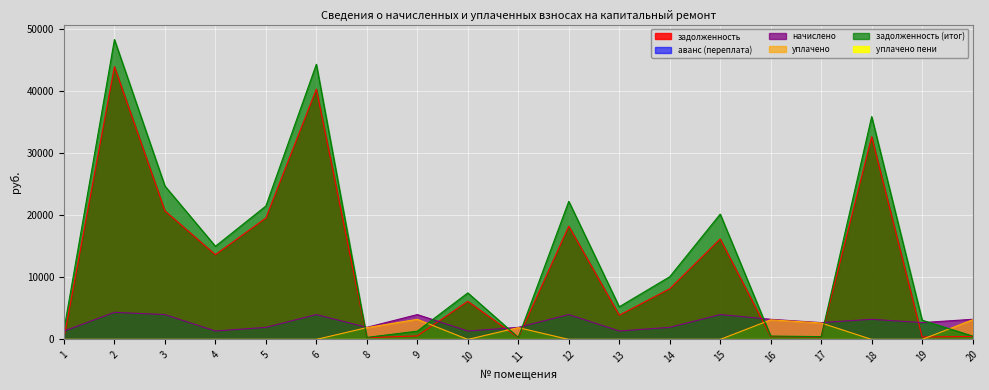

At which label does уплачено reach its minimum?

1